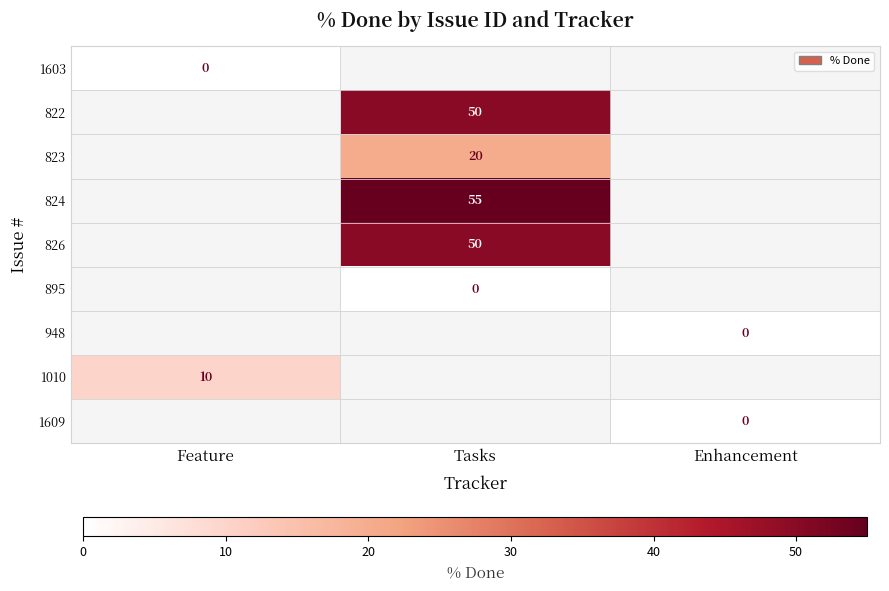

At which category is the sum across all series the highest?

Tasks